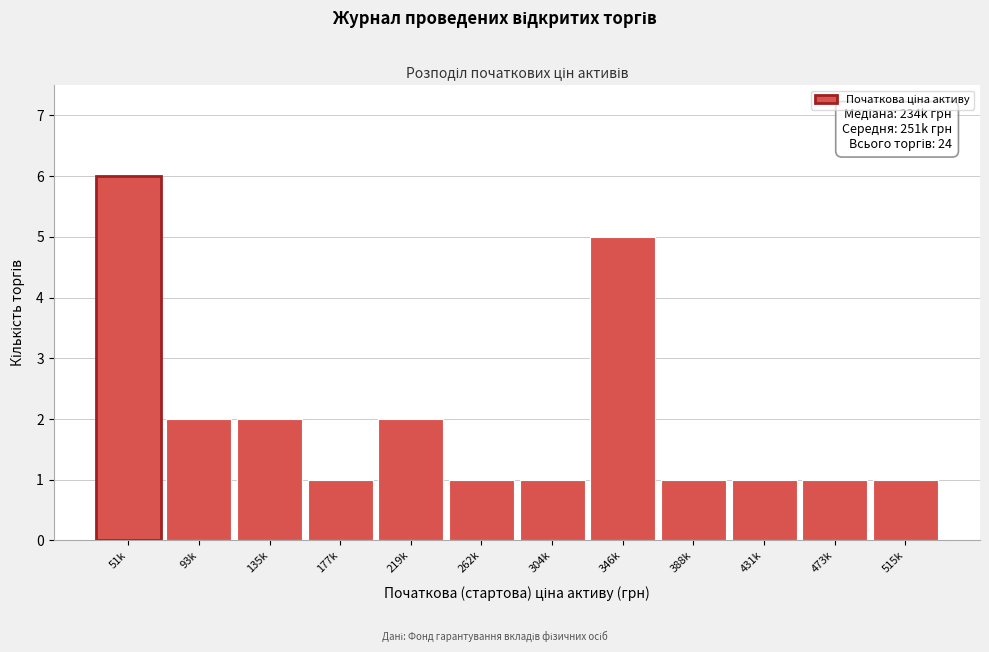

Reading left to right, extract all data points from this chart.

51k=6	93k=2	135k=2	177k=1	219k=2	262k=1	304k=1	346k=5	388k=1	431k=1	473k=1	515k=1